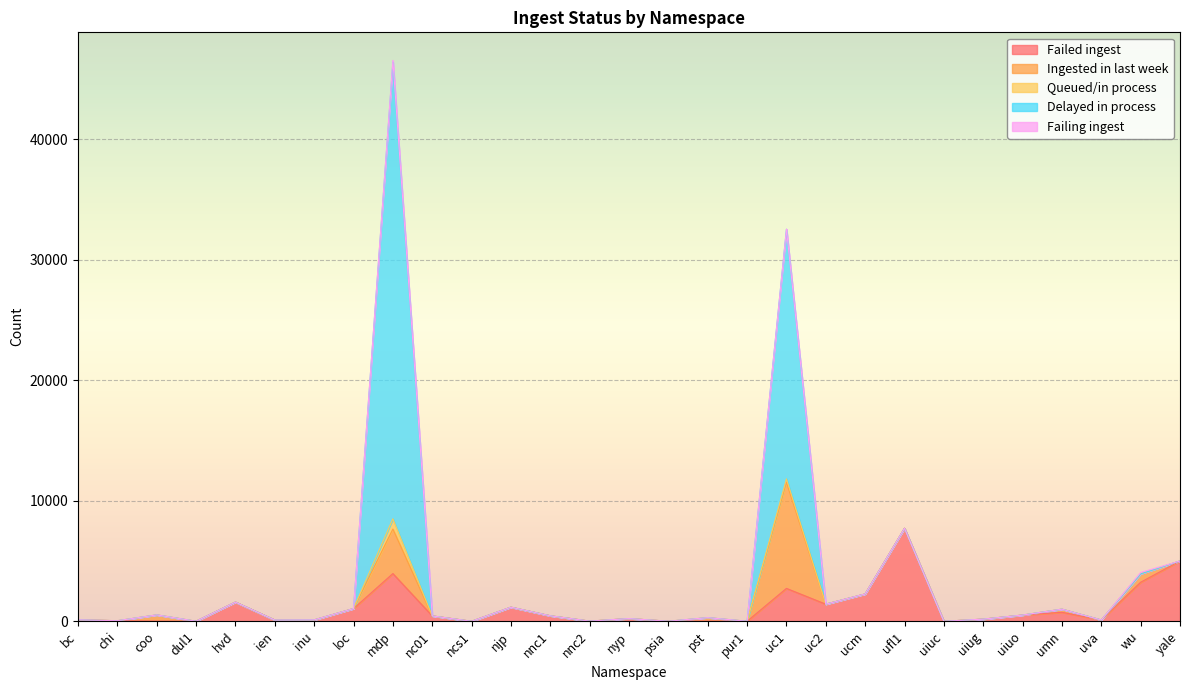

Between ien and psia, which is larger?

ien